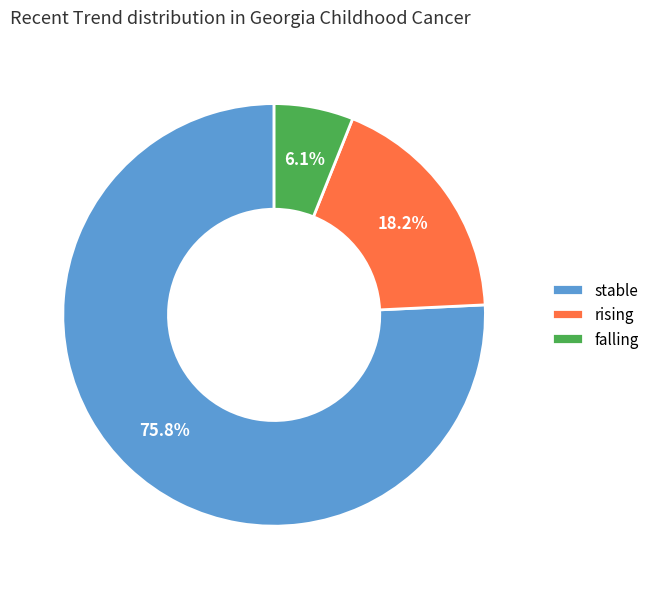

What is the largest slice in the pie chart?

stable